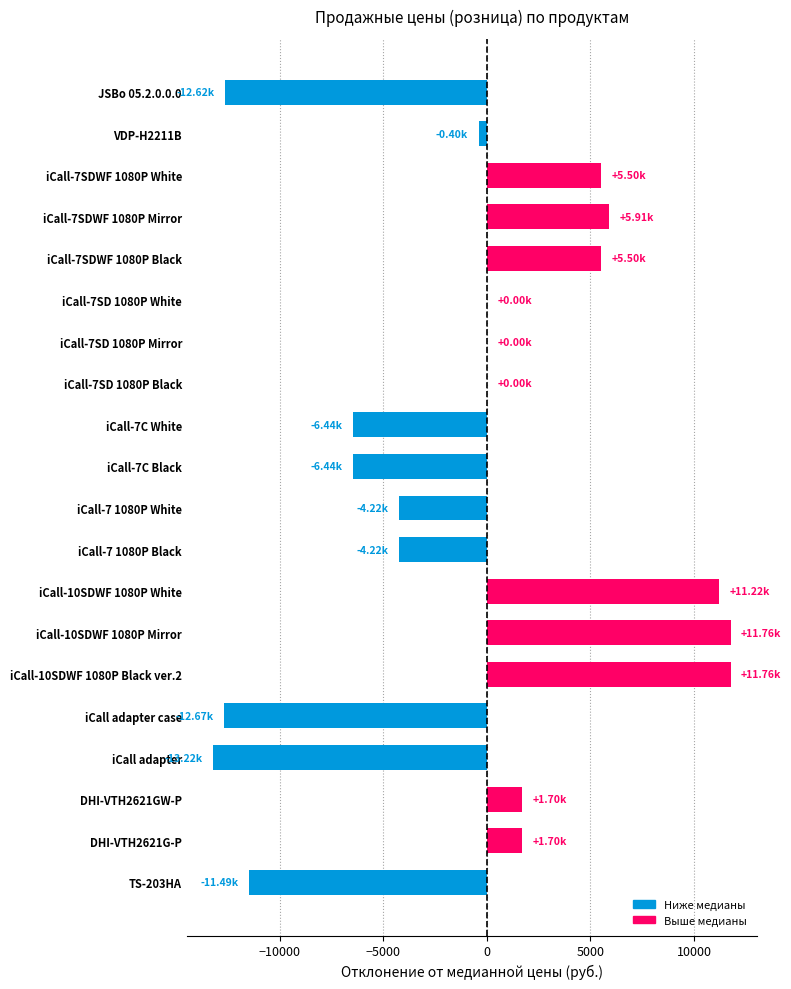

What is the average value?

-833